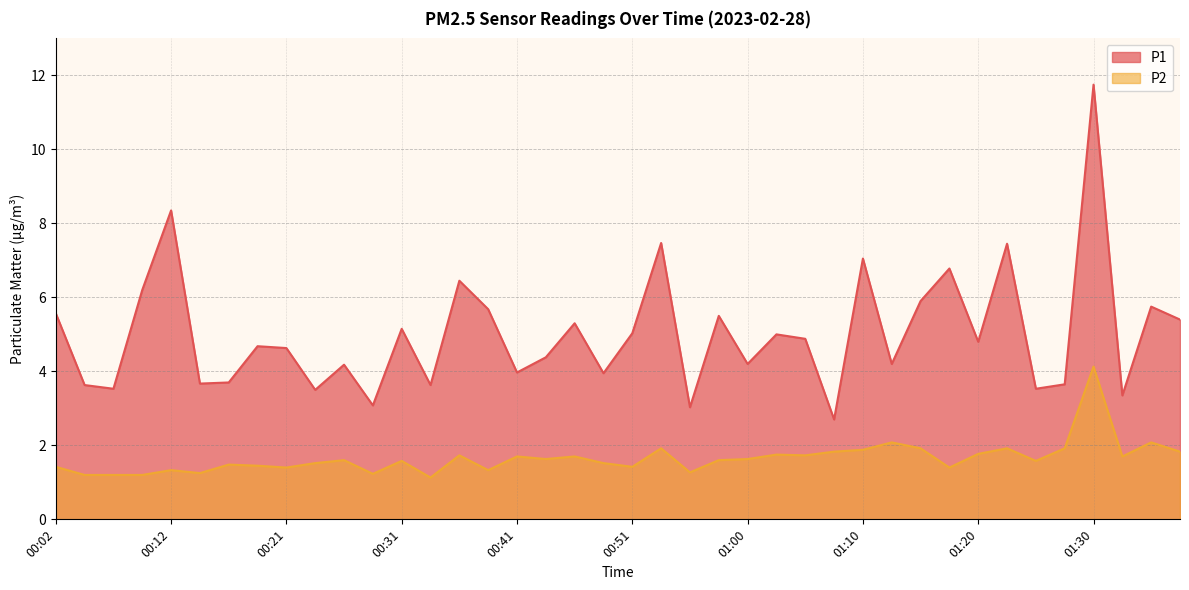

What is the label of the 12th point from the right?

01:10